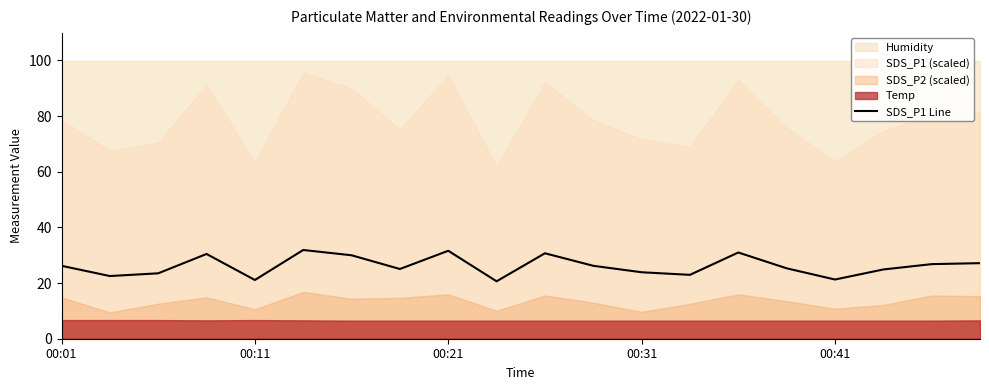

What is the value of the 15th point from the left?

31.0